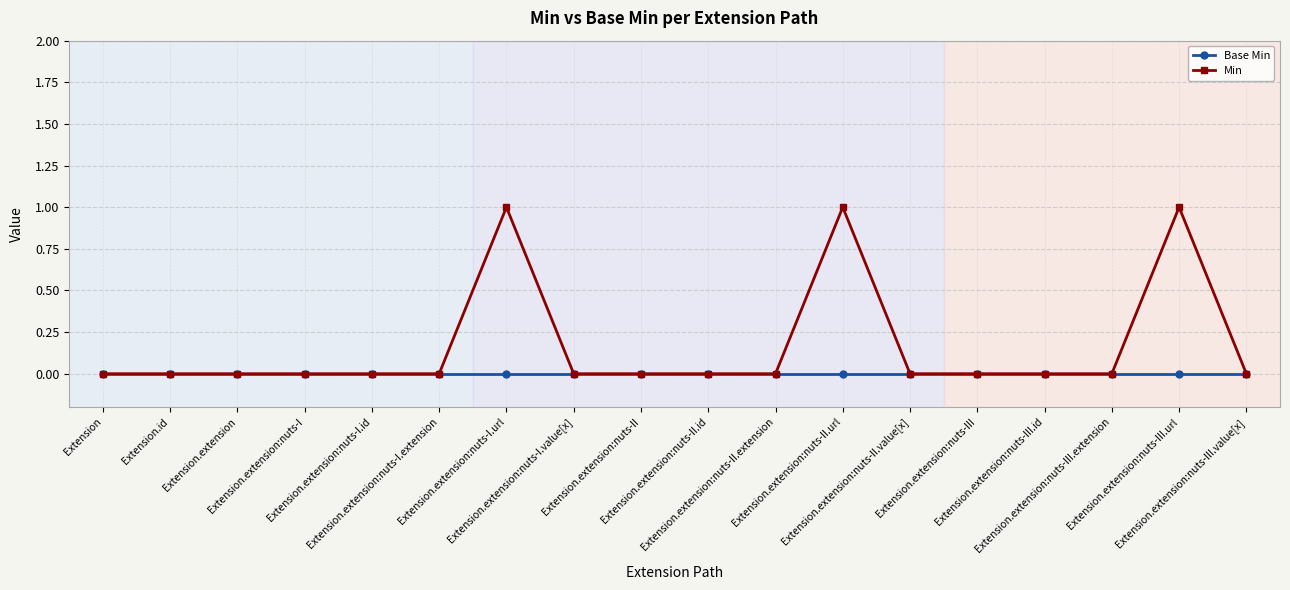

Rank the series by their maximum value, from highest to lowest.

Min, Base Min